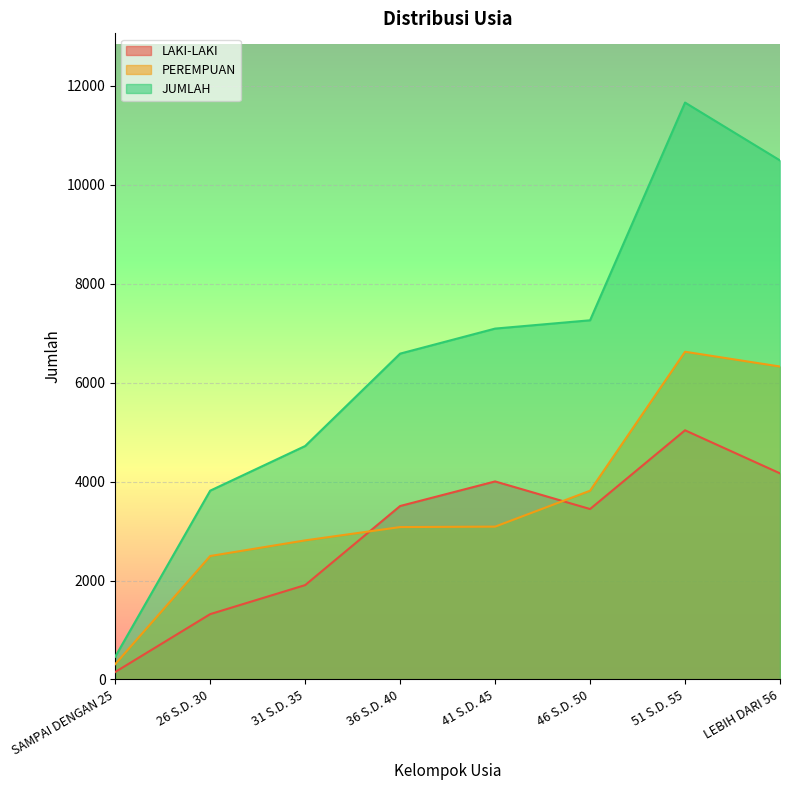

Which category has the lowest value in the LAKI-LAKI series?

SAMPAI DENGAN 25